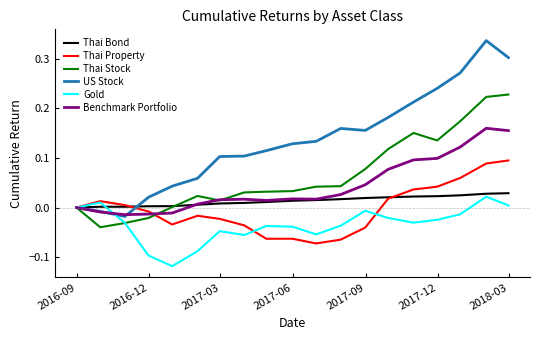

Which series has the widest spread of values?

US Stock